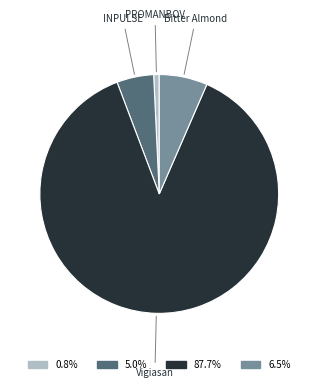

Is there a majority slice in this chart?

Yes